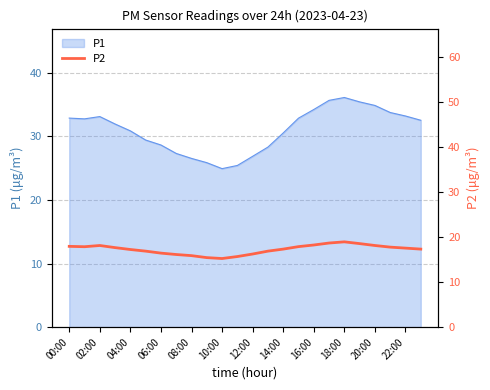

What is the minimum value for P1?

24.9